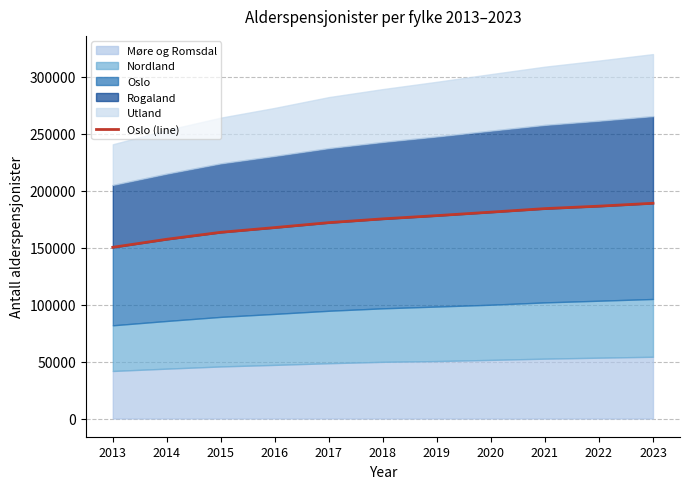

List the labels in order of value, smallest first.

2013, 2014, 2015, 2016, 2017, 2018, 2019, 2020, 2021, 2022, 2023